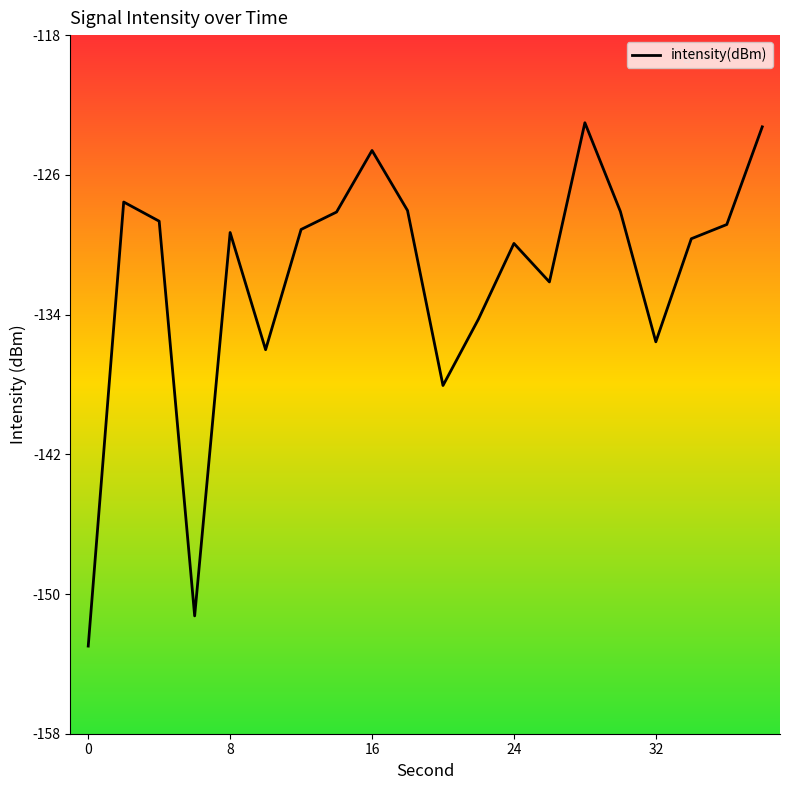

What is the minimum value shown in the chart?

-153.2